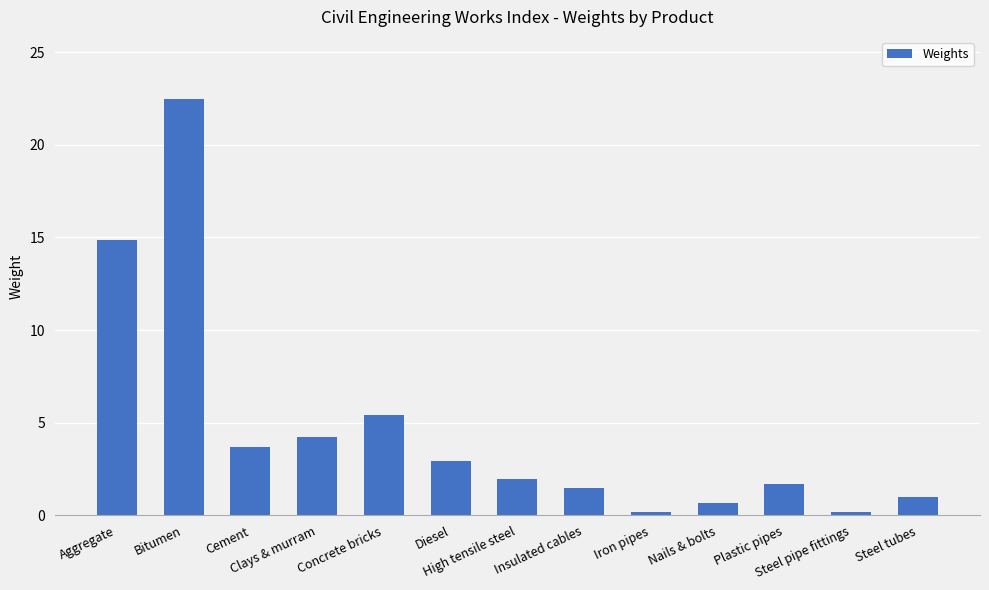

What is the average value?

4.7